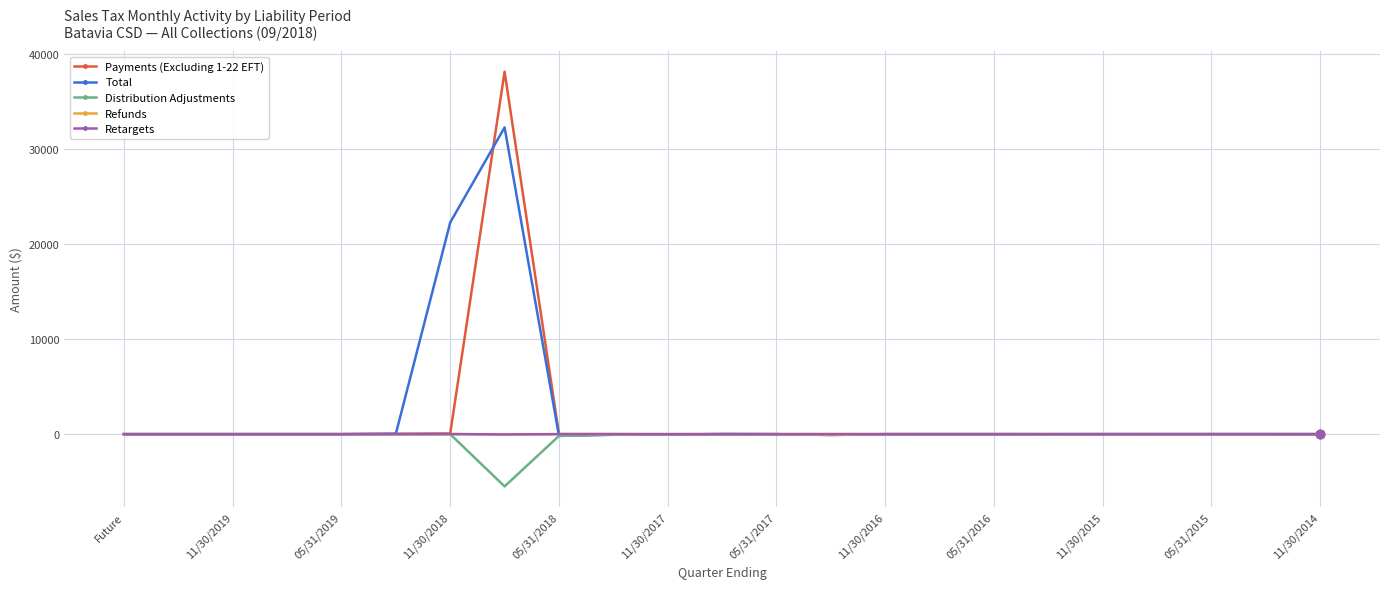

True or false: Payments (Excluding 1-22 EFT) has more than 1 points higher than both neighbors.

True